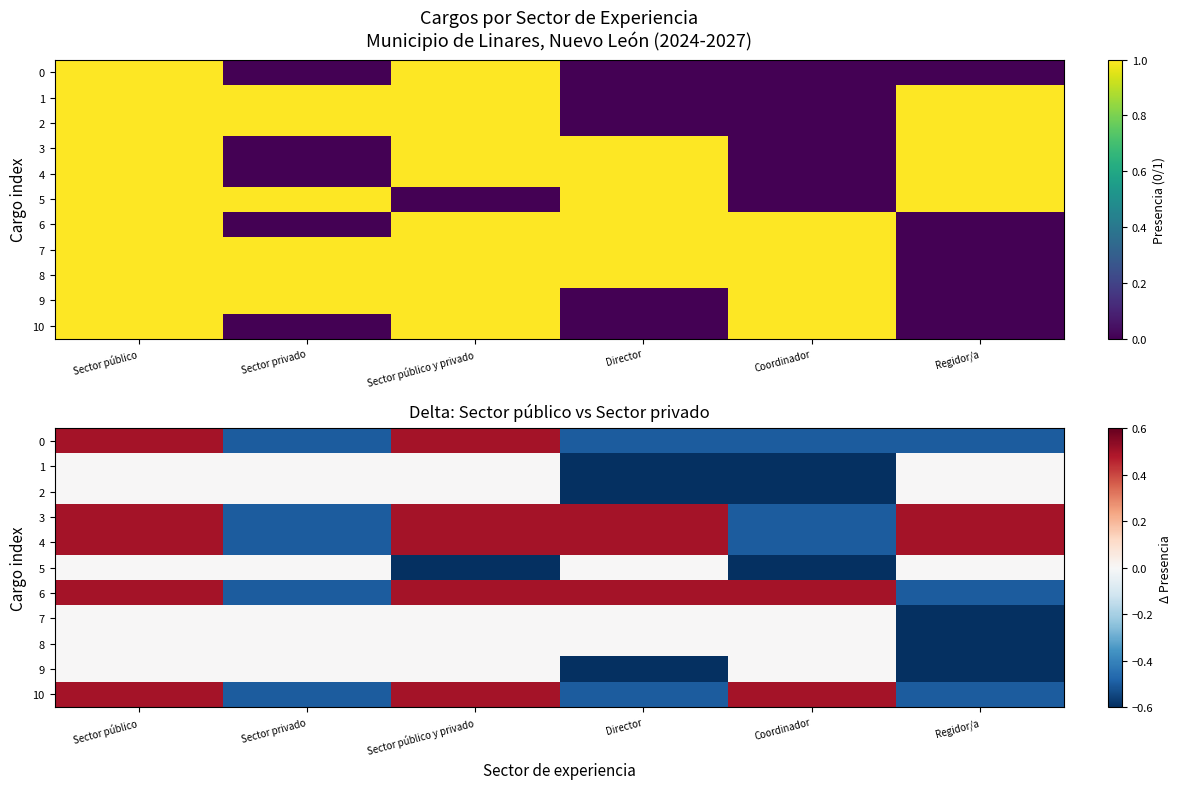

How many data points in 7 are less than 0?

1